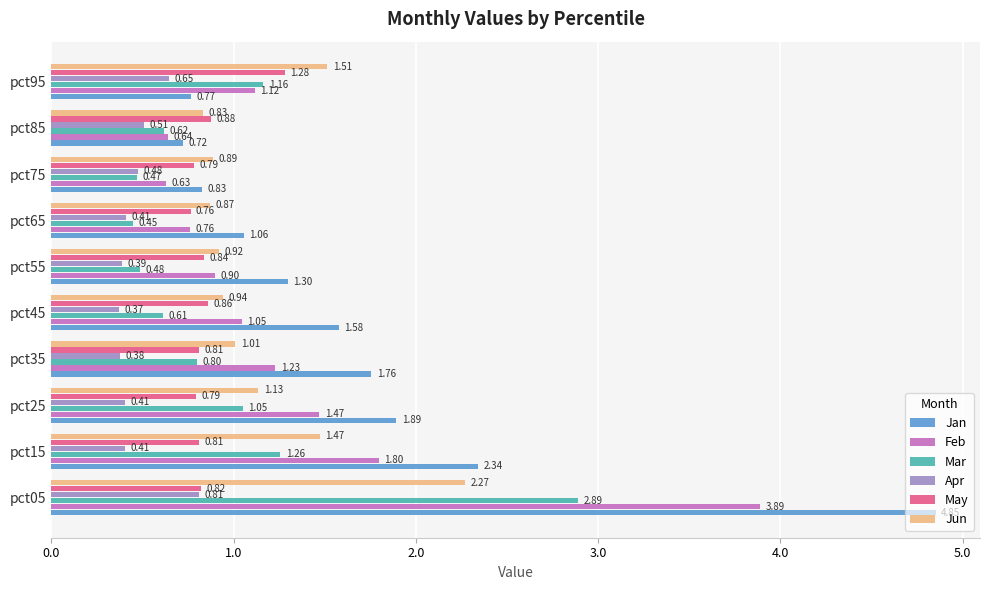

Rank the categories by Jun value from highest to lowest.

pct05, pct95, pct15, pct25, pct35, pct45, pct55, pct75, pct65, pct85